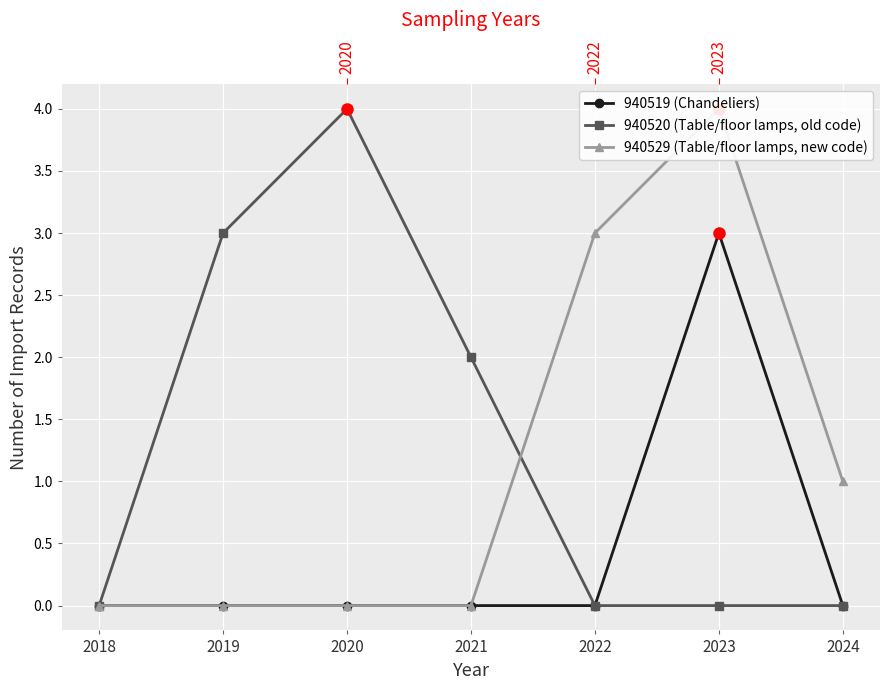

How many data points in 940529 (Table/floor lamps, new code) are above 0?

3